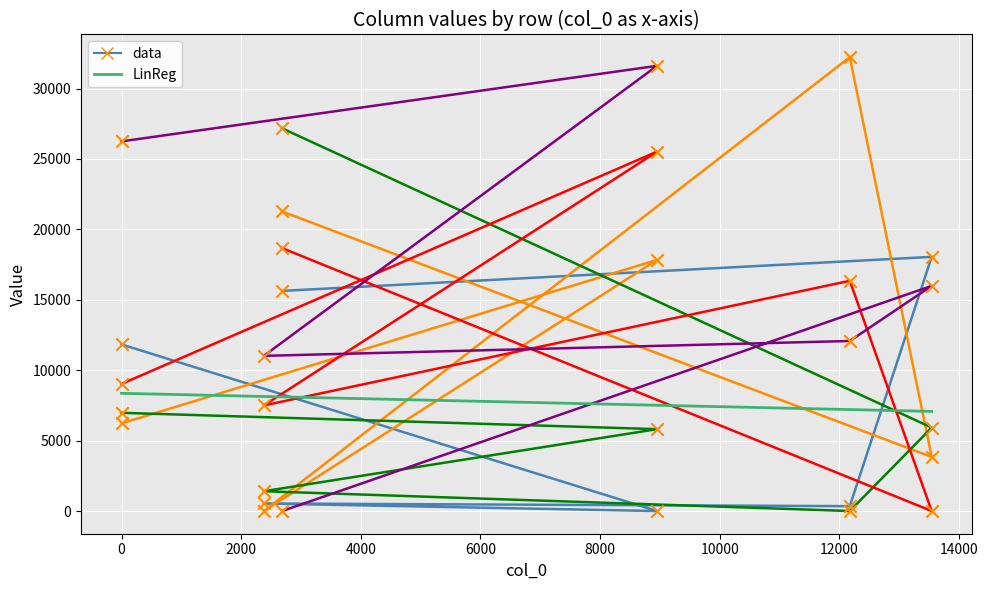

Is the value of col_1 at 6000 greater than the value of col_5 at 6000?

Yes